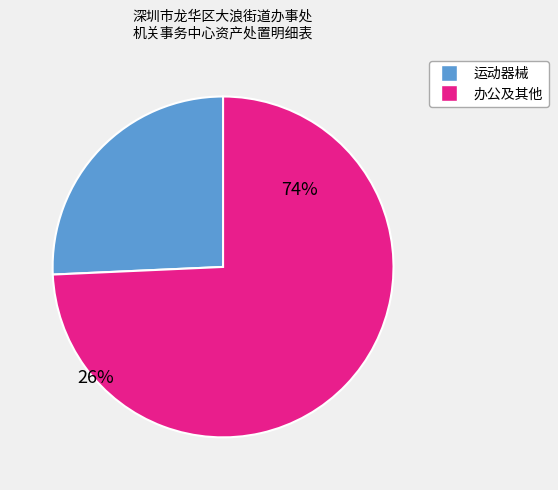

Is there any slice that represents more than half of the pie?

Yes